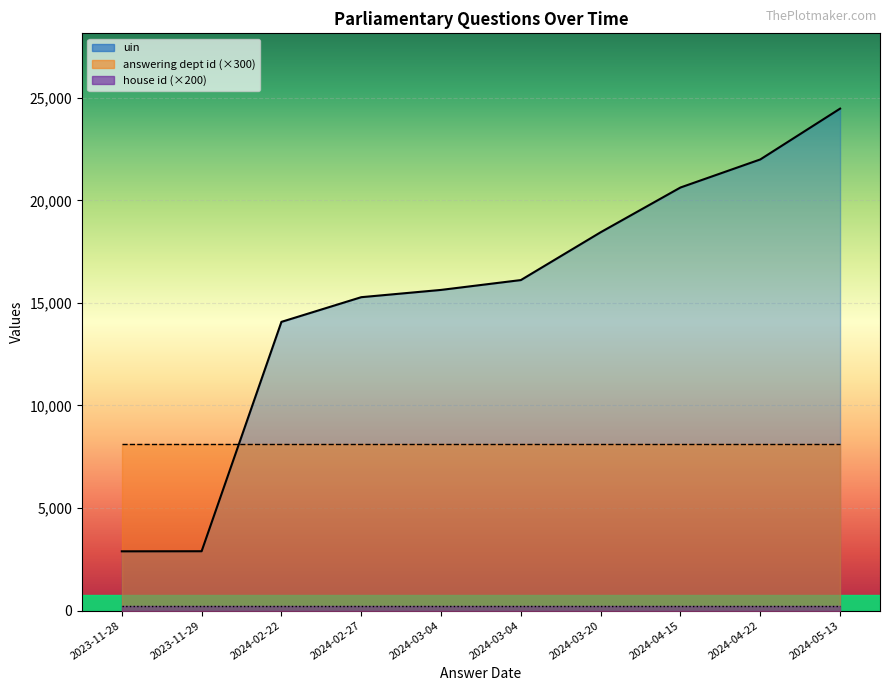

Reading right to left, transcribe all the data shown in this chart.

uin: 2024-05-13=24475	2024-04-22=21997	2024-04-15=20629	2024-03-20=18447	2024-03-04=16115	2024-03-04=15635	2024-02-27=15280	2024-02-22=14077	2023-11-29=2892	2023-11-28=2888
answering dept id: 2024-05-13=27	2024-04-22=27	2024-04-15=27	2024-03-20=27	2024-03-04=27	2024-03-04=27	2024-02-27=27	2024-02-22=27	2023-11-29=27	2023-11-28=27
house id: 2024-05-13=1	2024-04-22=1	2024-04-15=1	2024-03-20=1	2024-03-04=1	2024-03-04=1	2024-02-27=1	2024-02-22=1	2023-11-29=1	2023-11-28=1